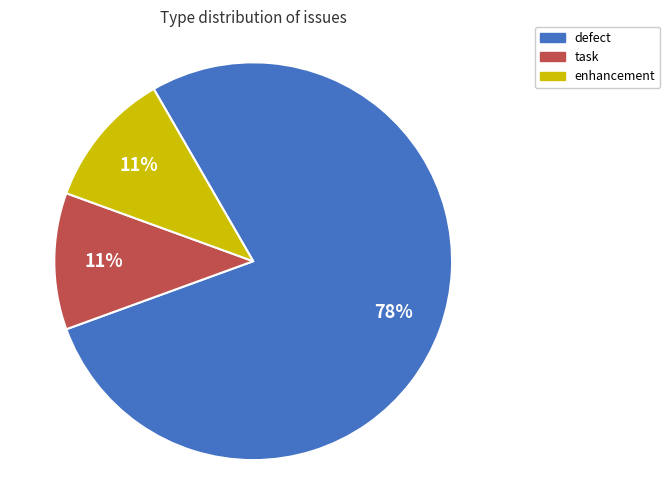

To the nearest percent, what portion does enhancement represent?

11%